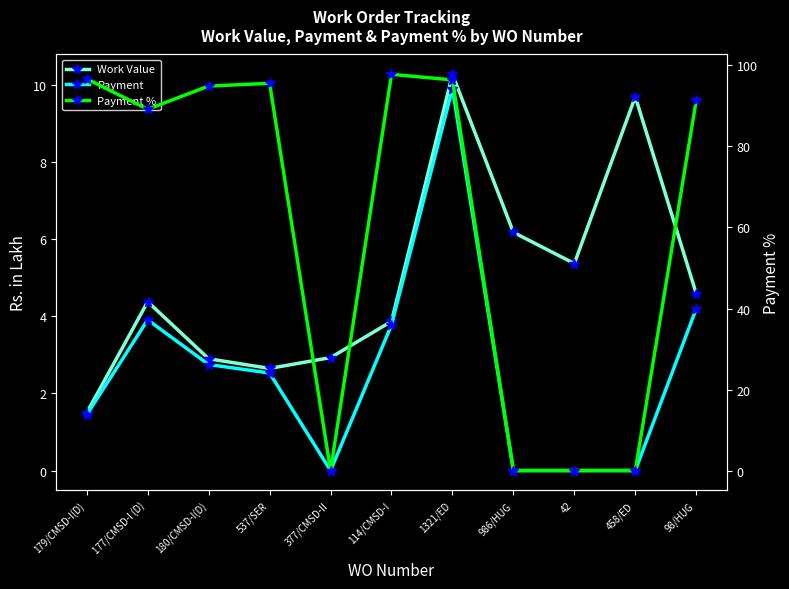

How many lines are shown in the chart?

3